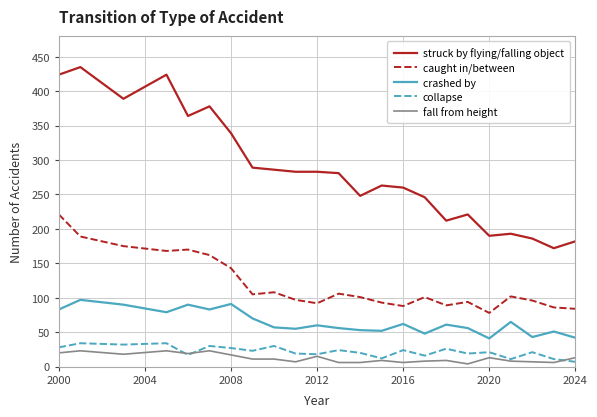

True or false: collapse and struck by flying/falling object cross at least once.

False